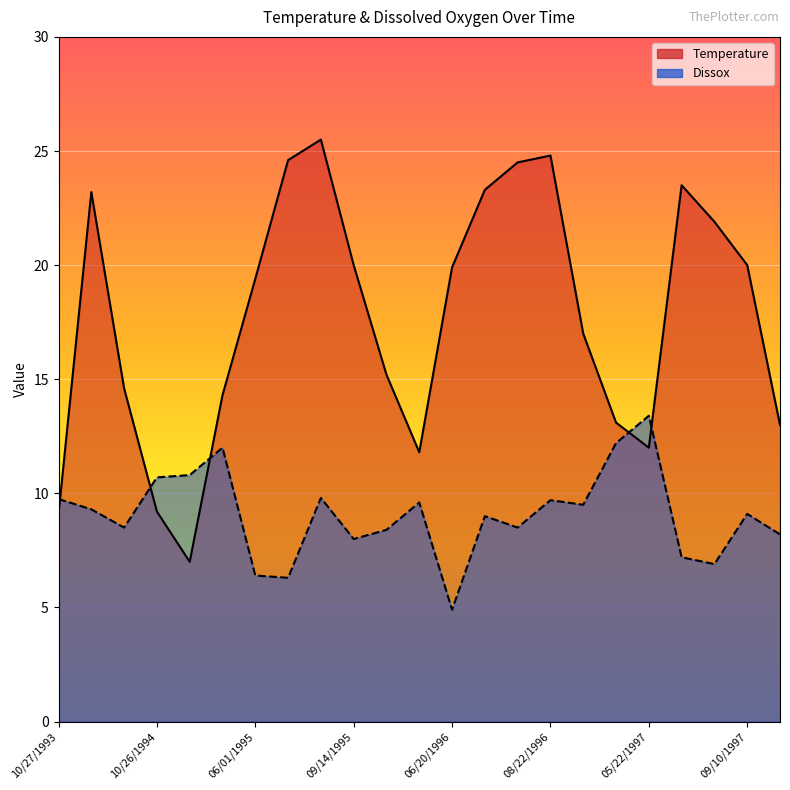

What is the label of the 1st point from the right?

10/15/1997